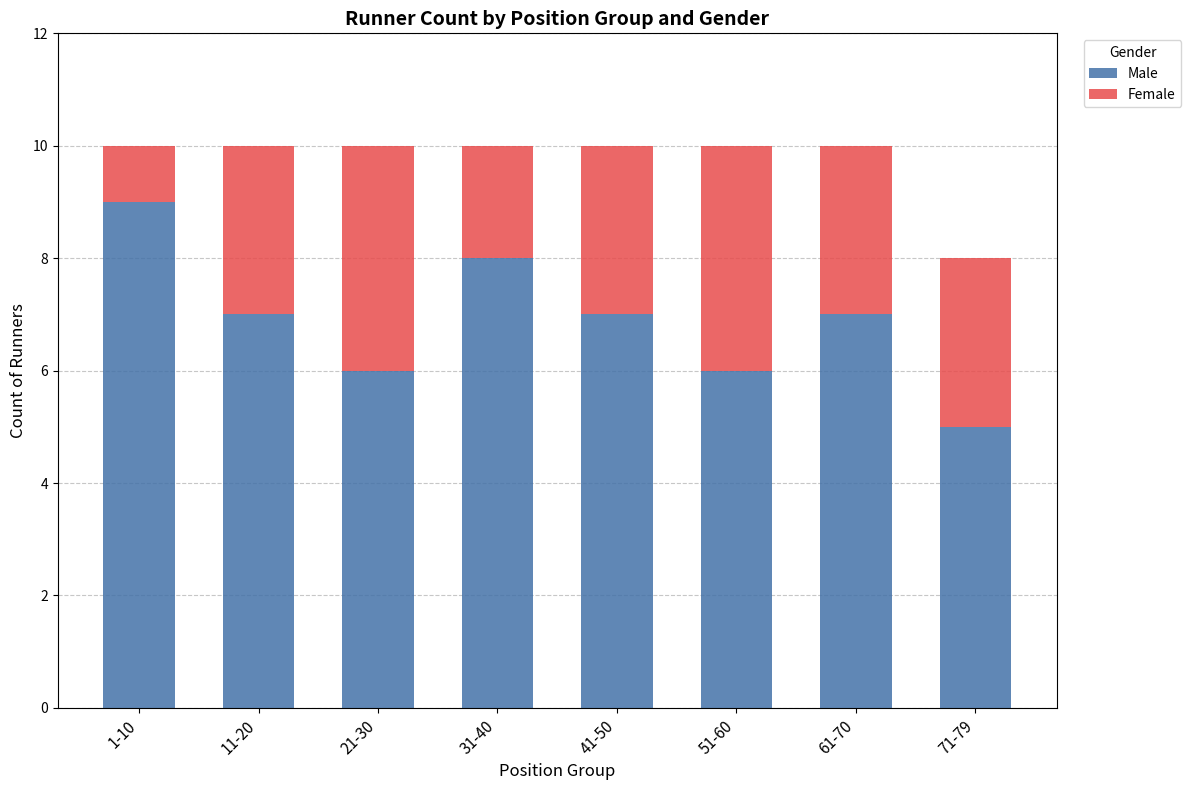

What is the maximum value for Male?

9